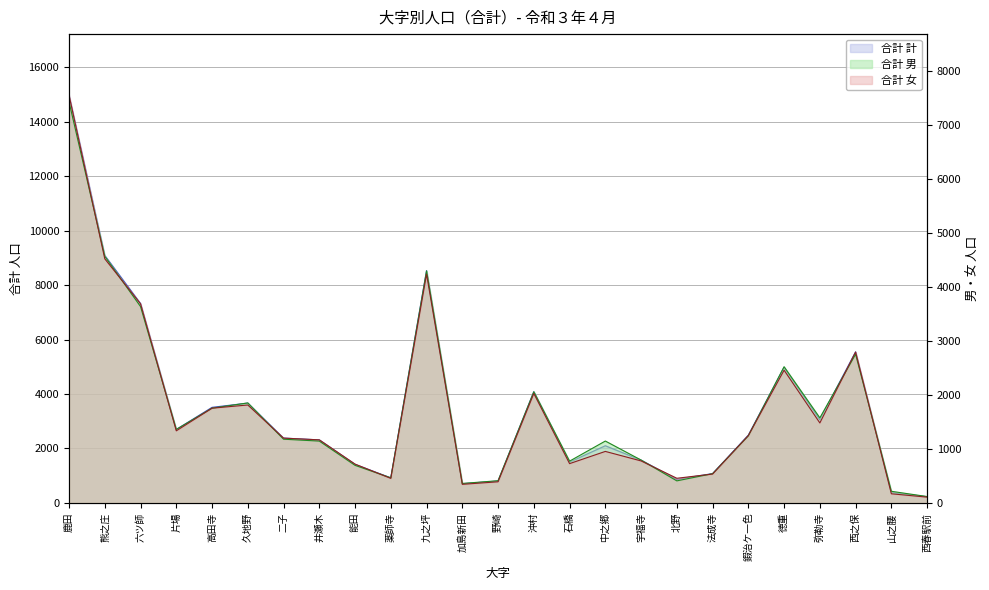

Between 中之郷 and 山之腰, which series saw the biggest shift?

合計 計